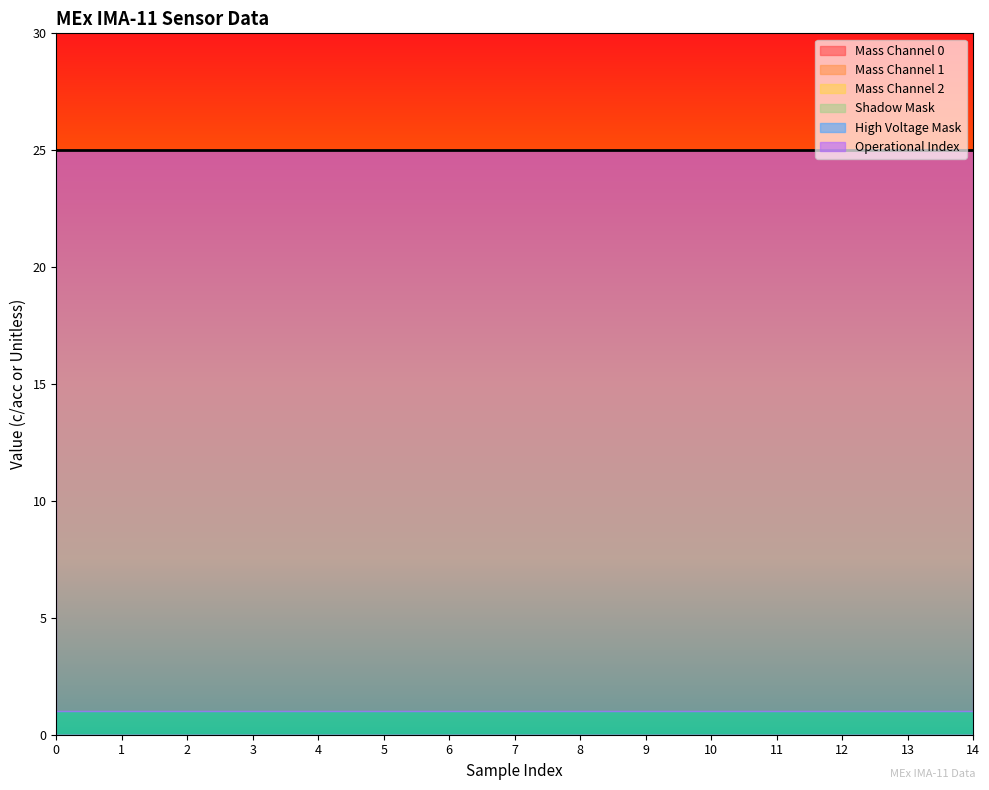

Between 12 and 10, which is larger?

12